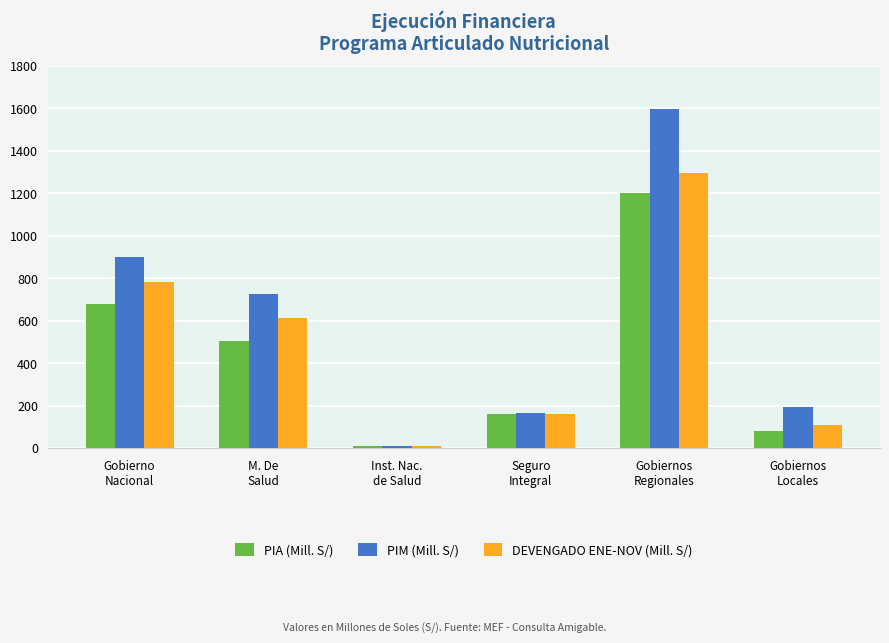

The value of DEVENGADO ENE-NOV (Mill. S/) at Gobiernos
Locales is 108.9. True or false?

True